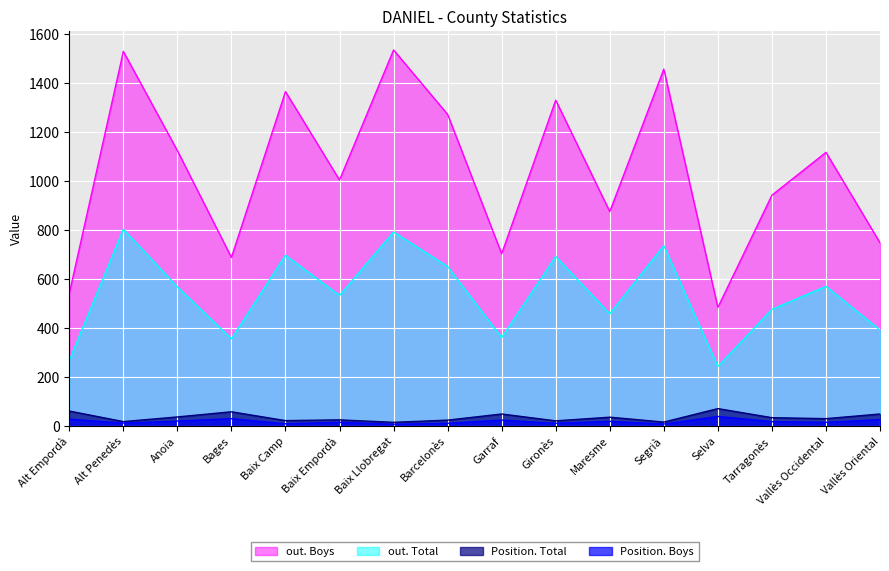

True or false: Position. Total has a value of 37 at Anoia.

True